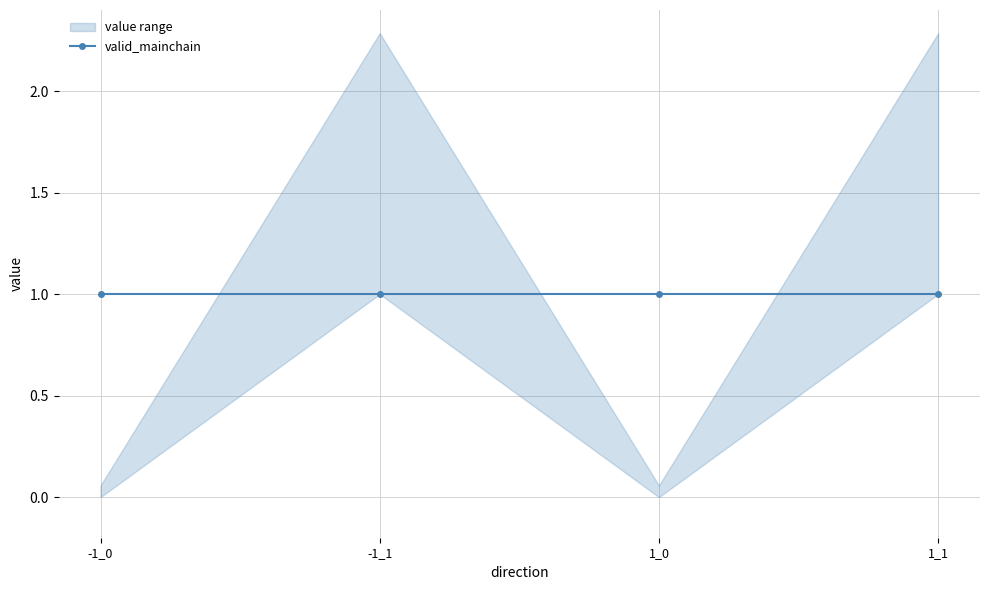

True or false: io_index and value cross at least once.

False